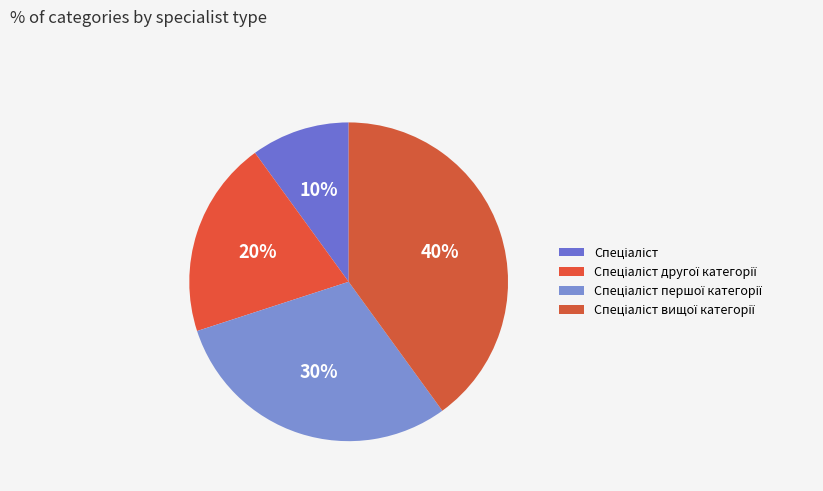

Is it true that Спеціаліст першої категорії is 36% of the pie?

False